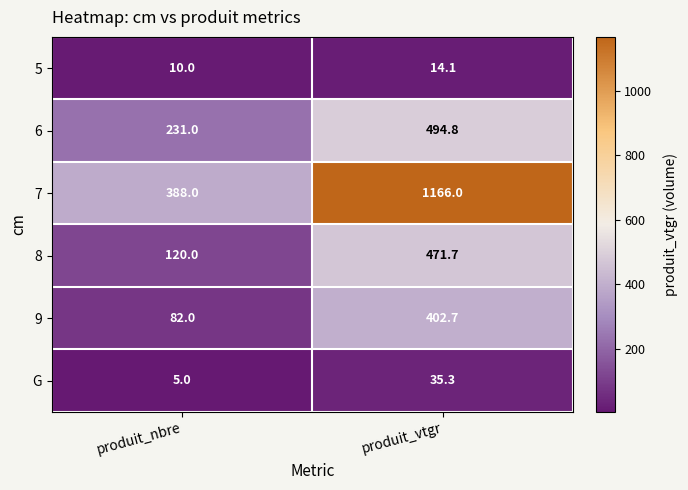

The value of 8 at produit_vtgr is 287.0. True or false?

False